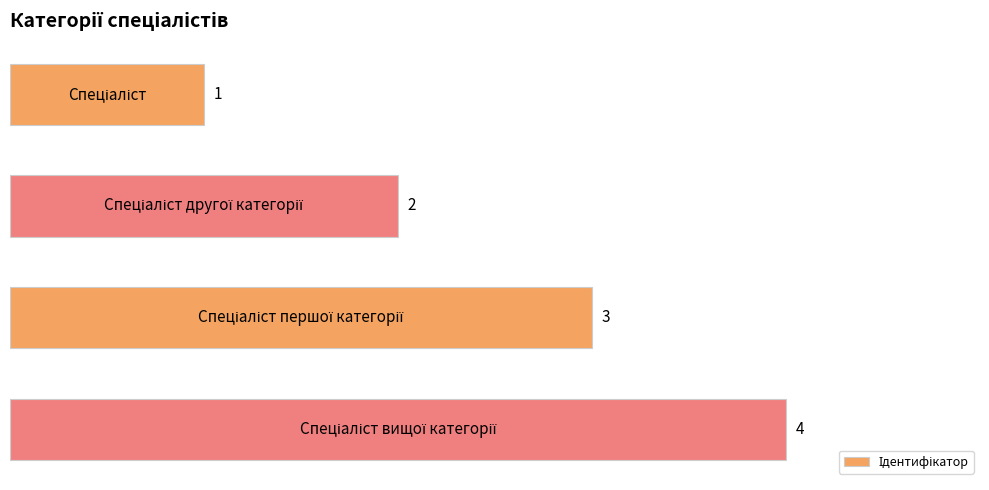

What is the sum of all values?

10